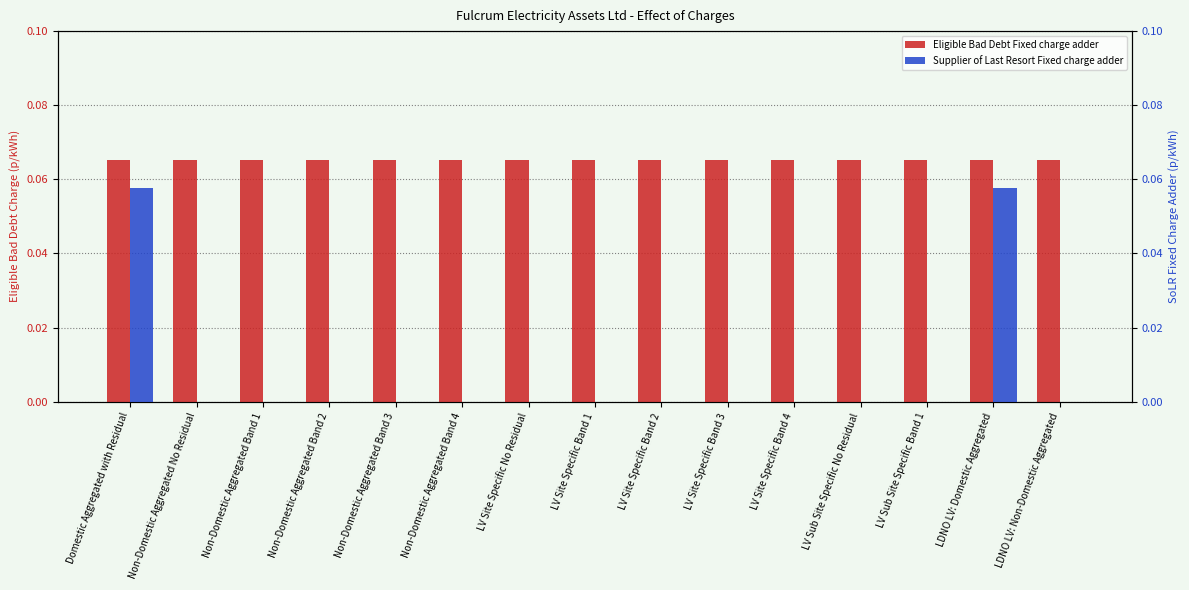

The value of Supplier of Last Resort Fixed charge adder at Non-Domestic Aggregated Band 1 is -0.0. True or false?

False